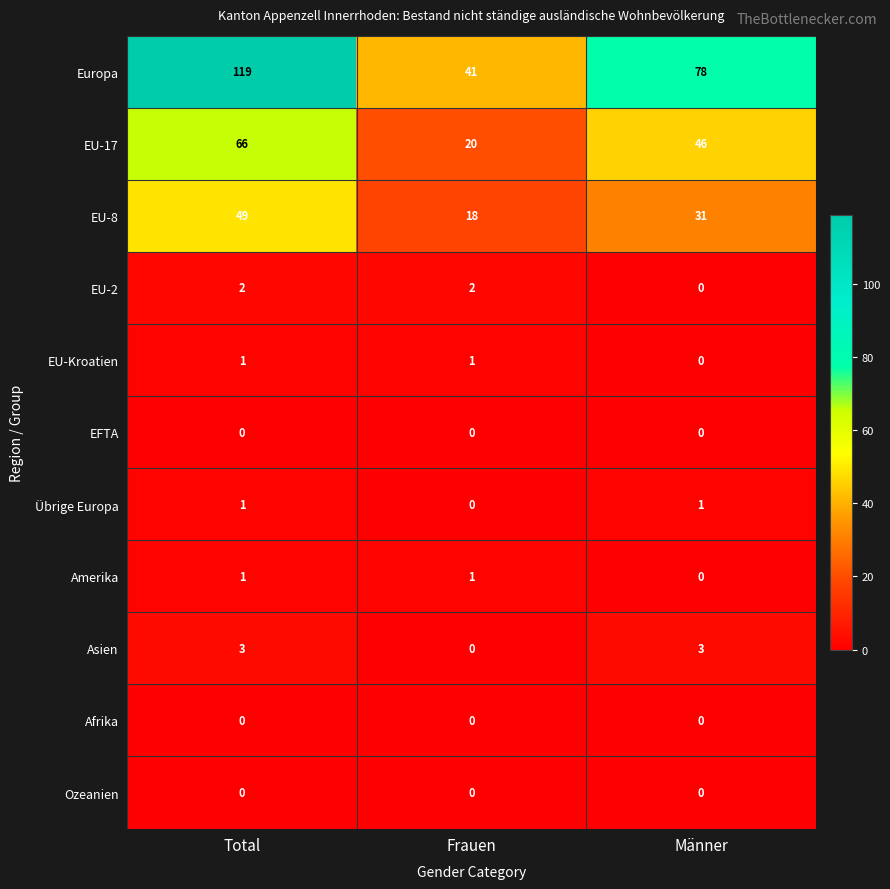

True or false: Übrige Europa has a value of 1 at Frauen.

False